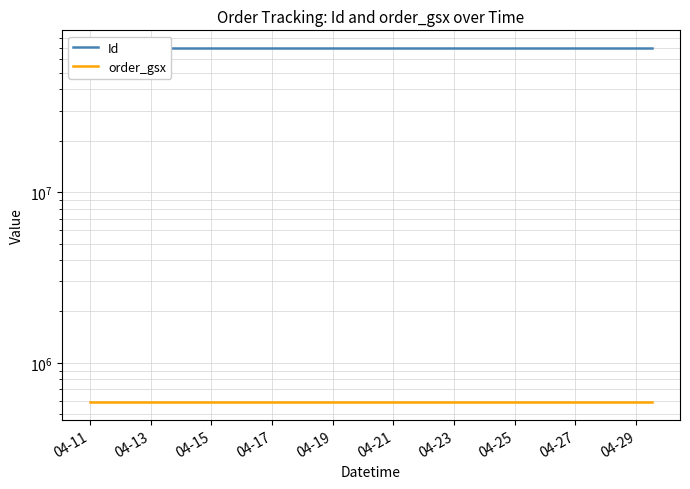

What is the difference between the Id values at 04-11 and 04-29?

7